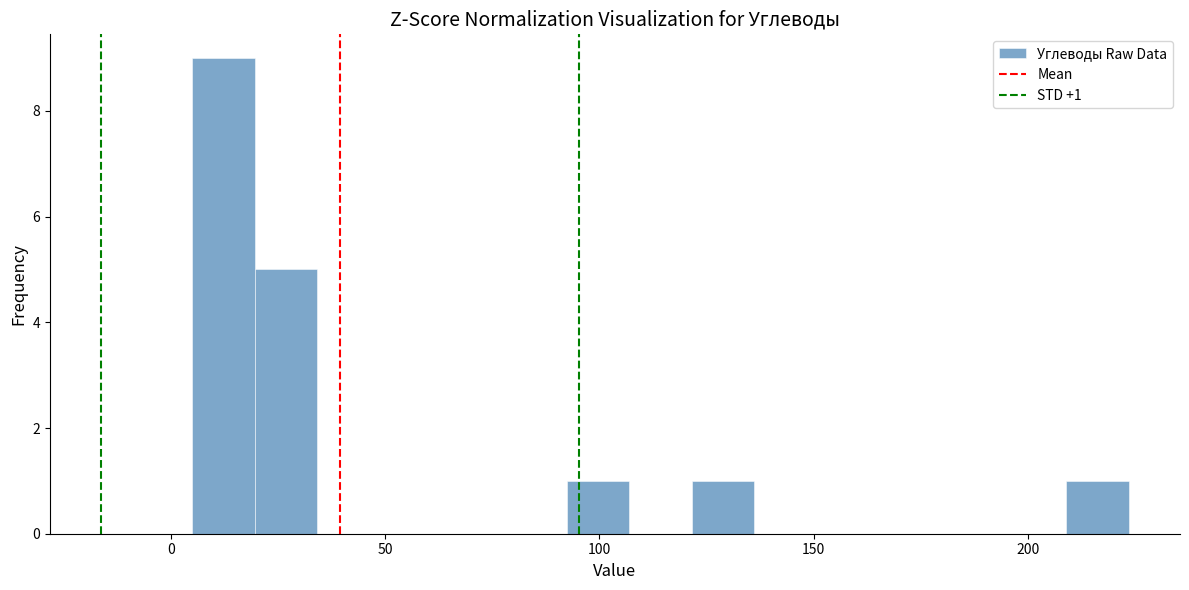

Read against the x-axis, roughly where is the centre of the tallest bar?

10